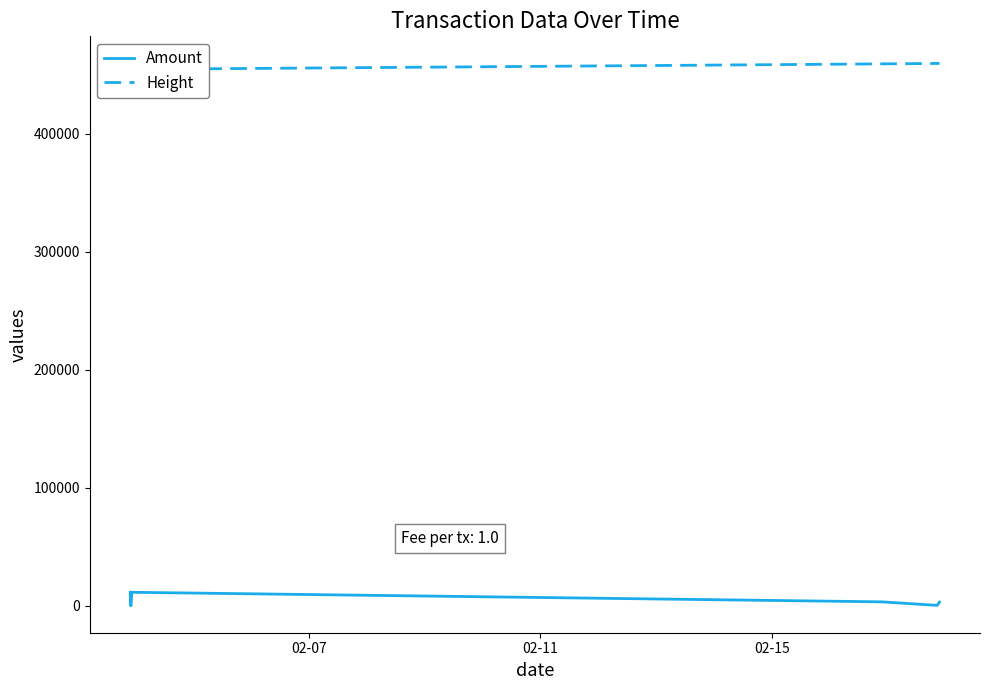

Which series has the largest total across all categories?

Height